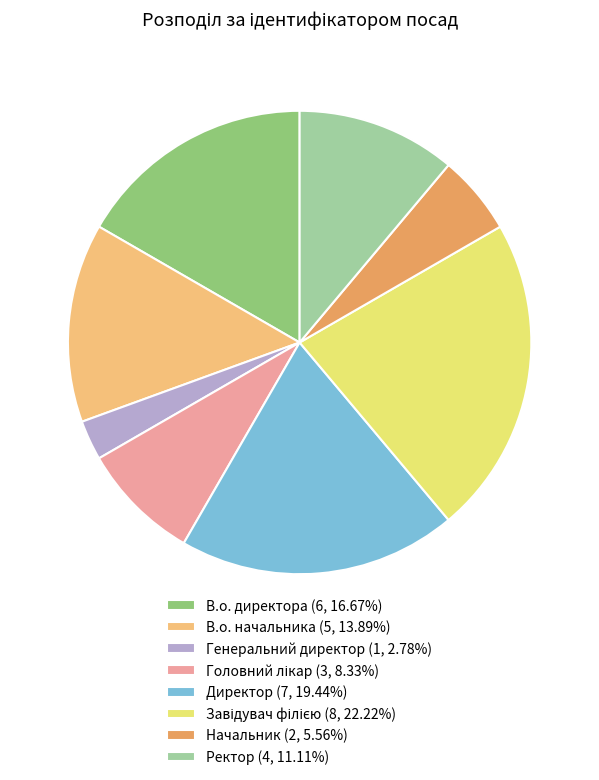

Is В.о. начальника (5, 13.89%) the majority of the pie?

No